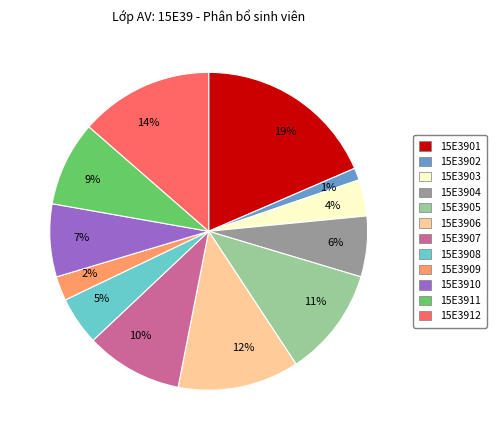

To the nearest percent, what is the difference between the 15E3907 and 15E3904 slice percentages?

4%